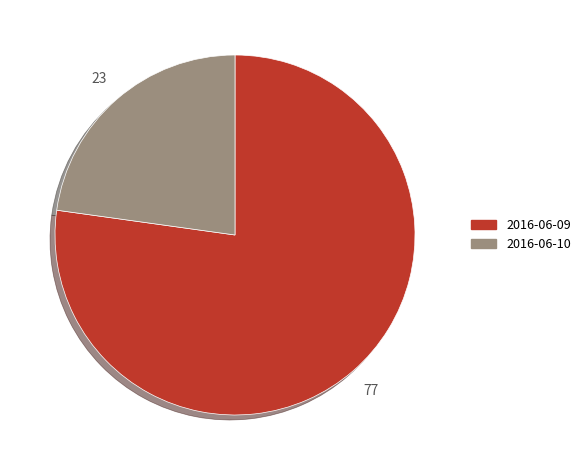

Which slice is the smallest?

2016-06-10